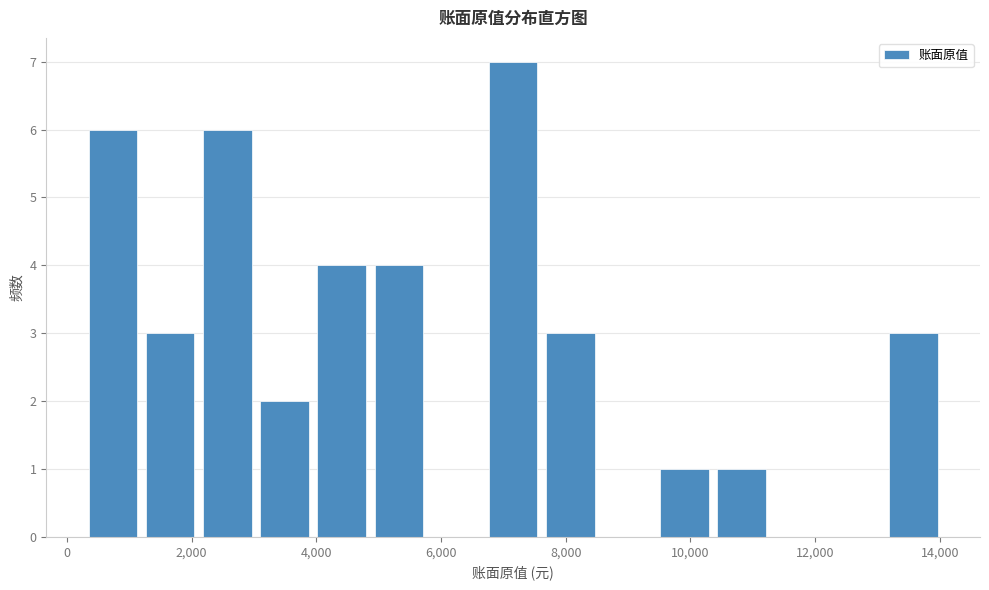

Reading left to right, transcribe this chart: for each bar, give the range it covers on the x-axis and its height. Neither the bar edges nor the heights are printed on the chart, so give them approximately, as read against the axes.

400 to 1200: 6
1200 to 2200: 3
2200 to 3200: 6
3200 to 4000: 2
4000 to 5000: 4
5000 to 5800: 4
5800 to 6800: 0
6800 to 7600: 7
7600 to 8600: 3
8600 to 9600: 0
9600 to 10400: 1
10400 to 11400: 1
11400 to 12200: 0
12200 to 13200: 0
13200 to 14200: 3